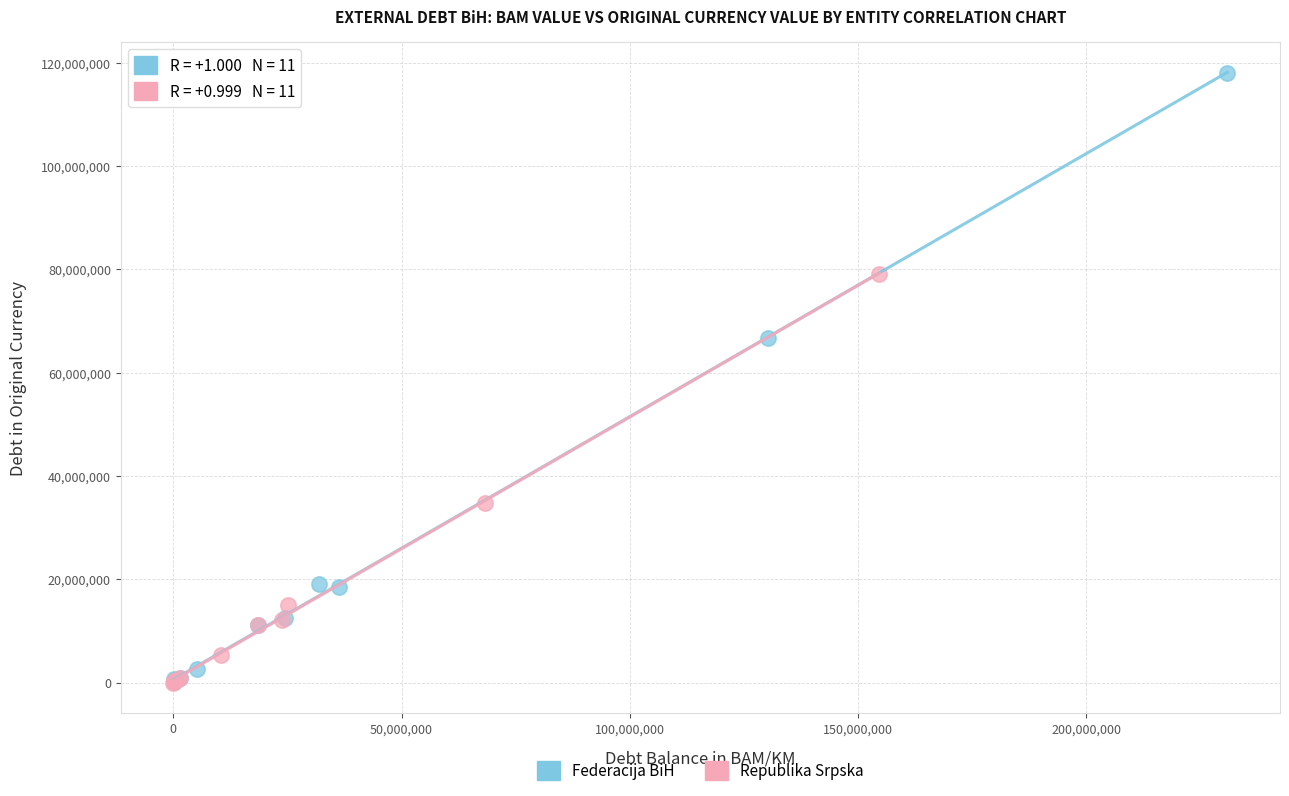

Which series has the widest spread of Y values?

Federacija BiH